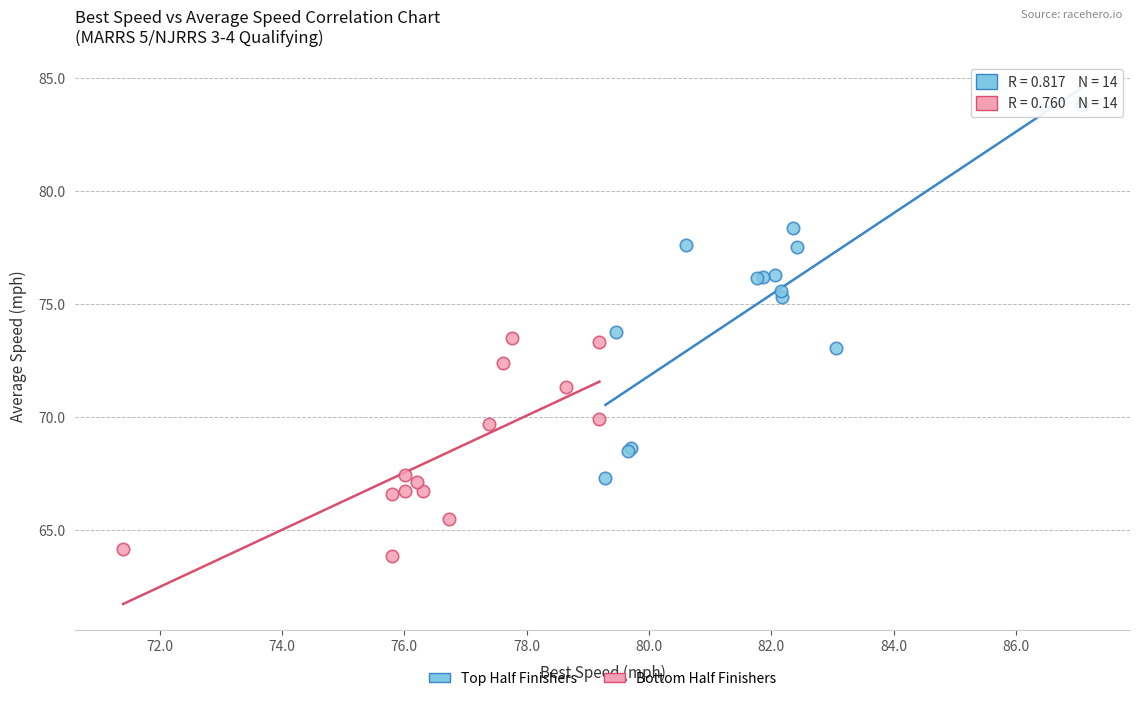

Which series reaches the maximum Y coordinate?

Top Half Finishers